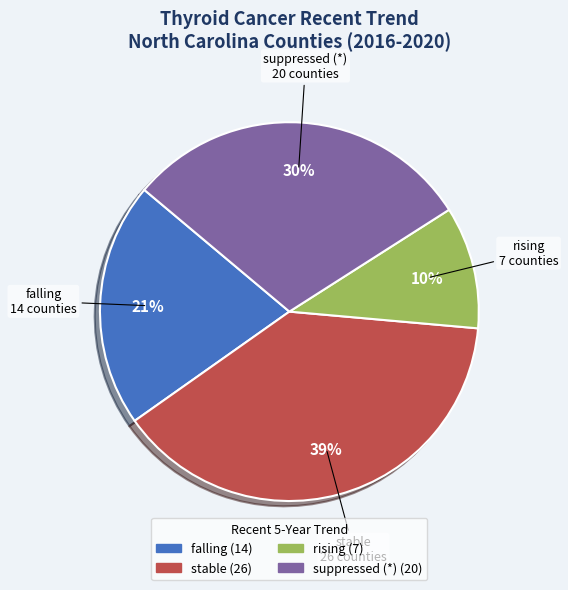

How many segments does this pie chart have?

4